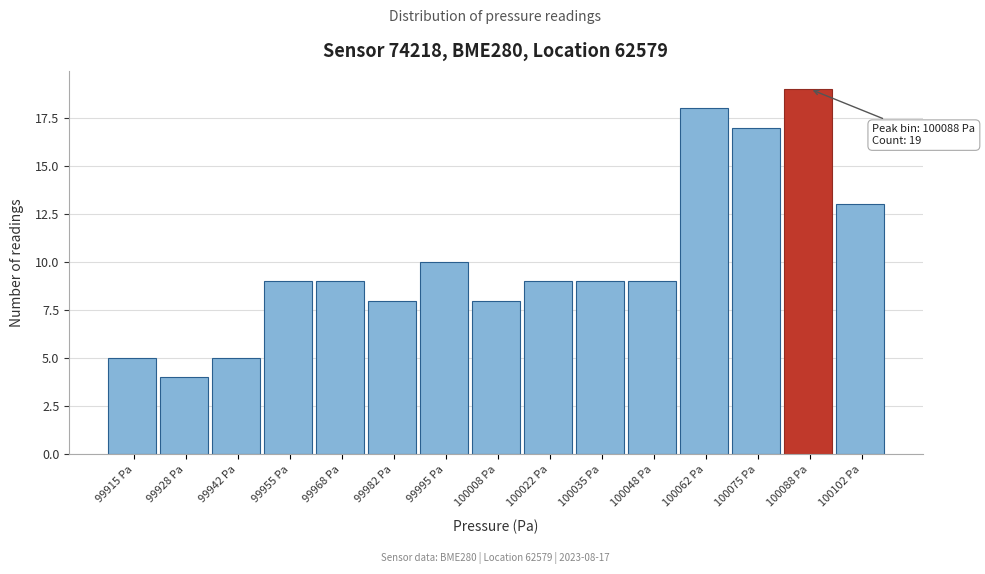

Reading right to left, transcribe all the data shown in this chart.

100102 Pa=13	100088 Pa=19	100075 Pa=17	100062 Pa=18	100048 Pa=9	100035 Pa=9	100022 Pa=9	100008 Pa=8	99995 Pa=10	99982 Pa=8	99968 Pa=9	99955 Pa=9	99942 Pa=5	99928 Pa=4	99915 Pa=5